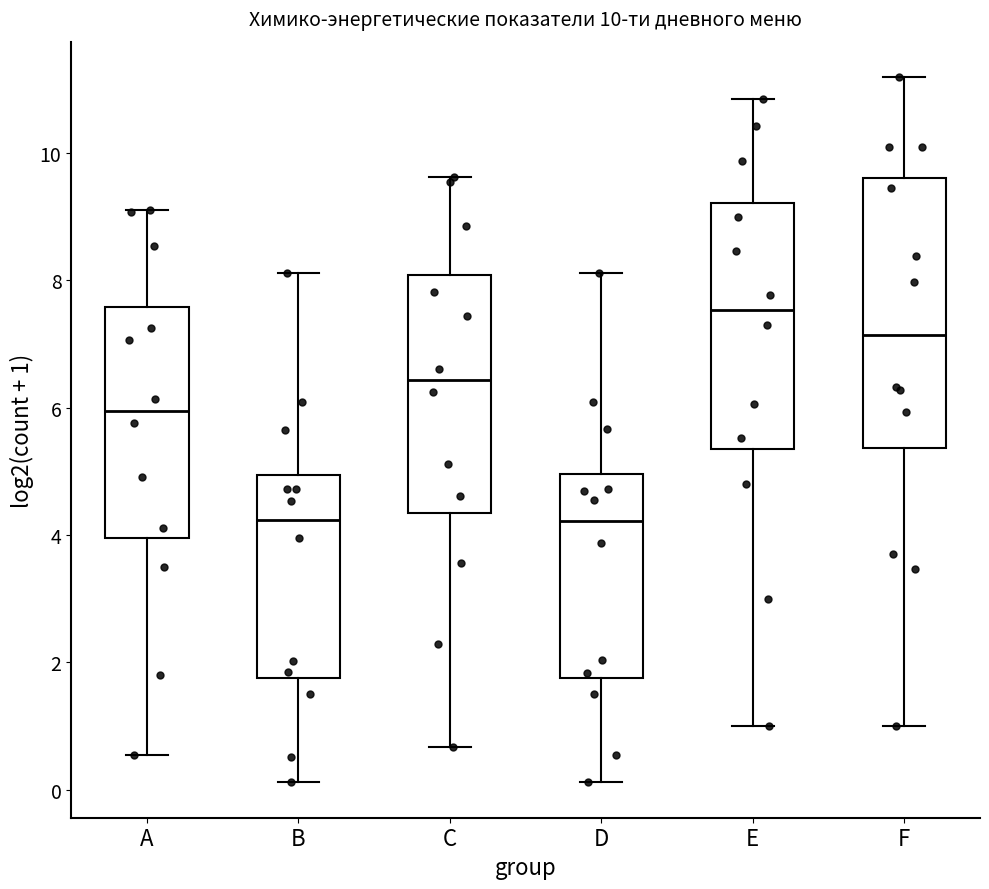

Comparing the boxes themselves (not the whiskers), which one is the tallest?

F